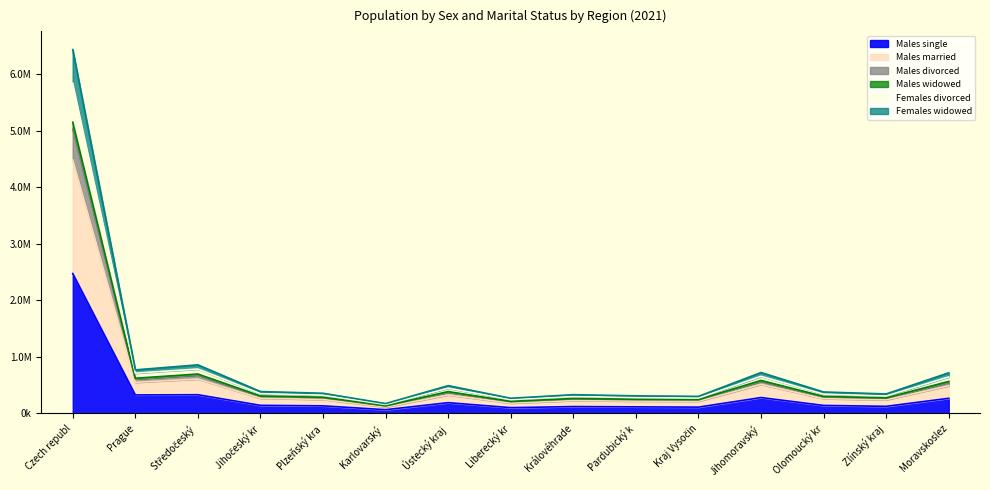

Where is the first local minimum for Females divorced?

Prague